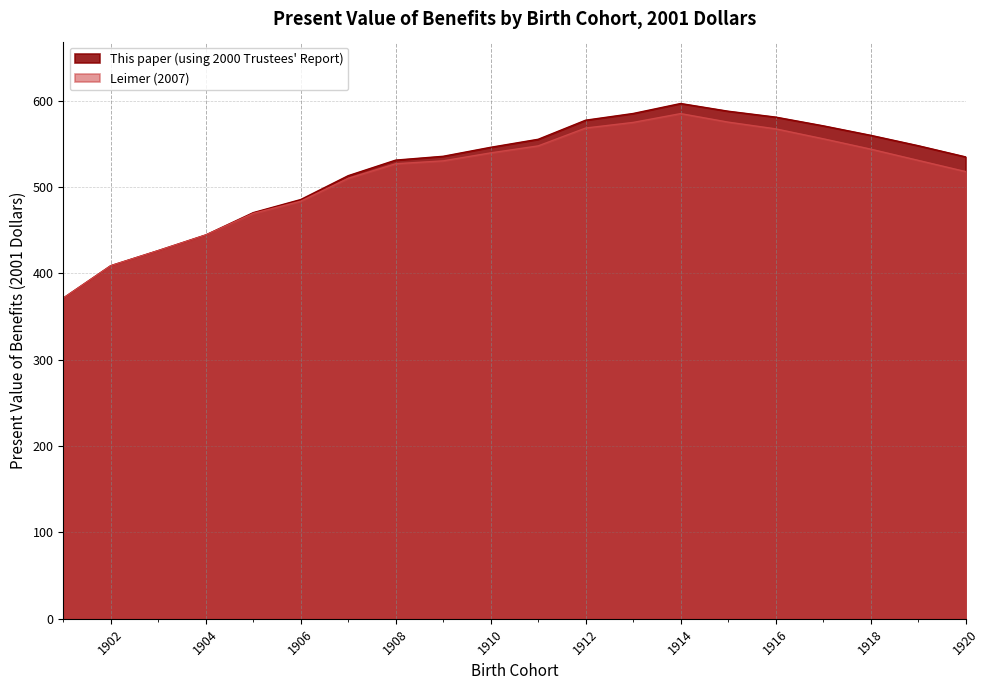

What is the sum of all Leimer (2007) values?

10279.8